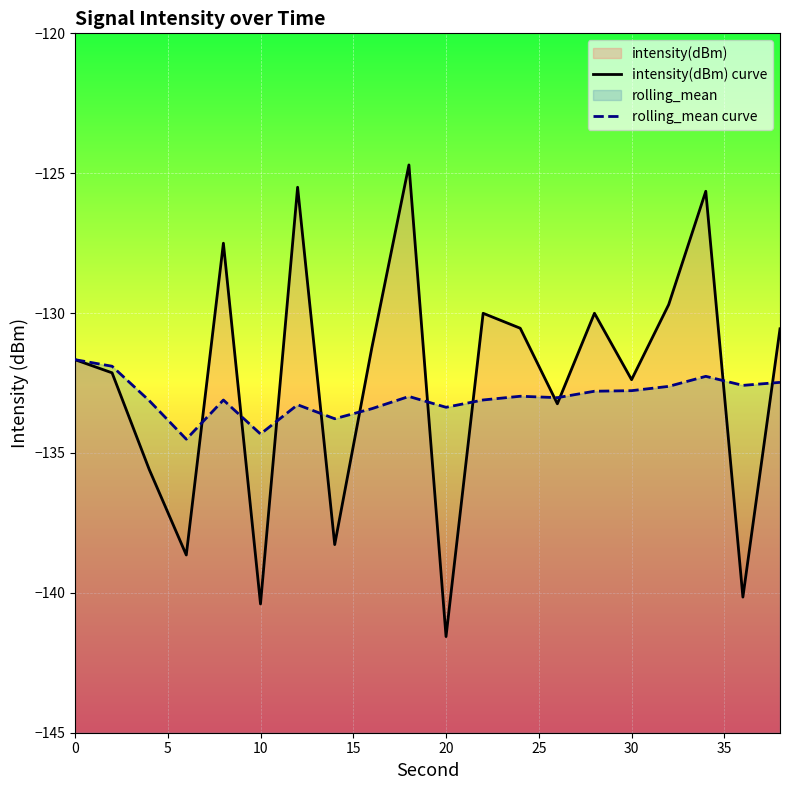

True or false: rolling_mean curve has more than 1 points higher than both neighbors.

True